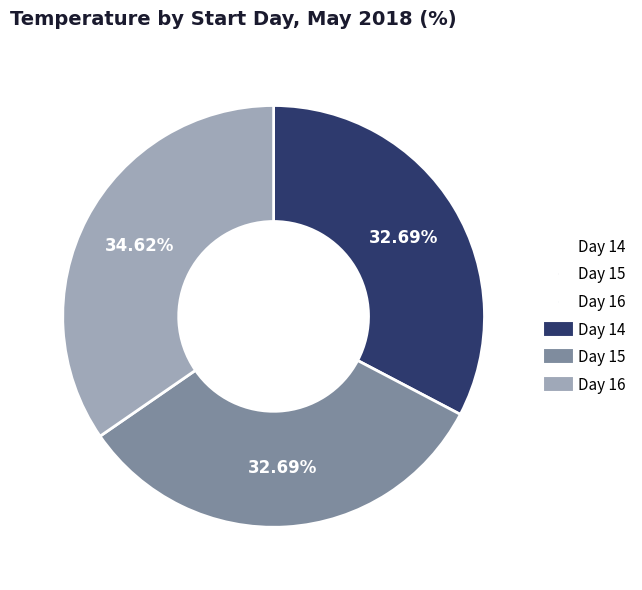

Is there a majority slice in this chart?

No